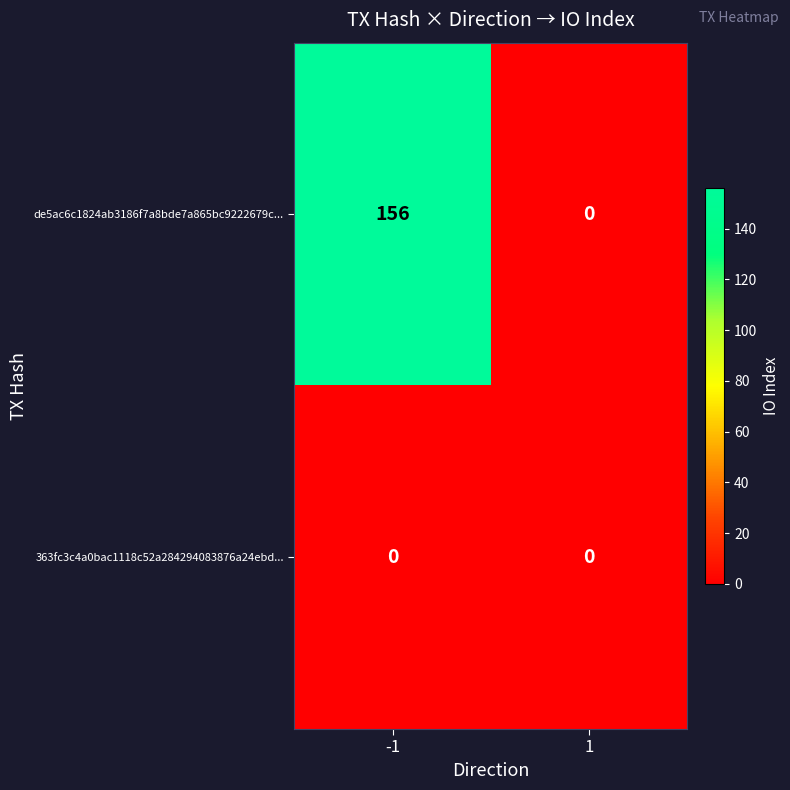

Which series has the widest spread of values?

de5ac6c1824ab3186f7a8bde7a865bc9222679c...